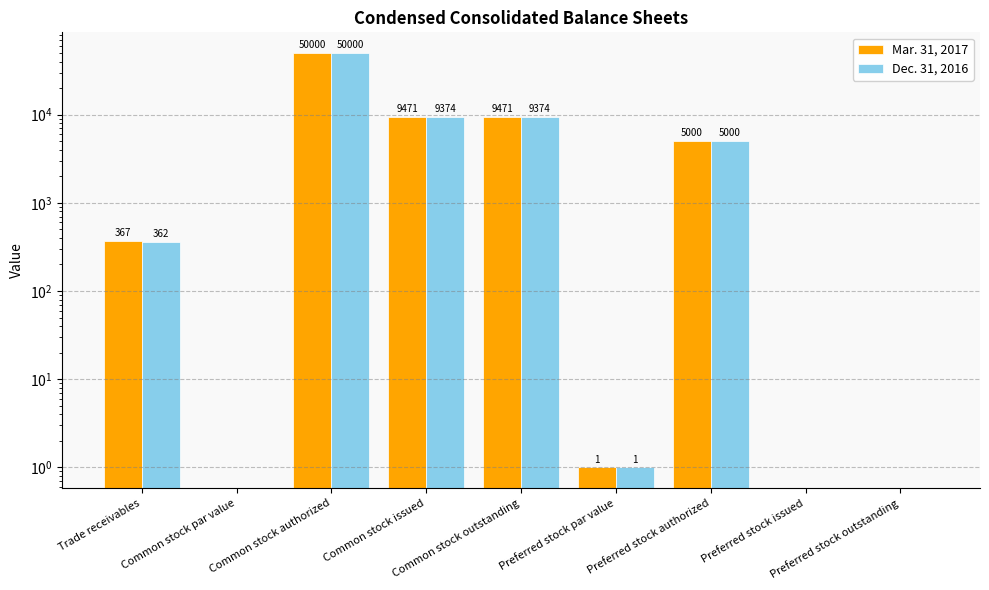

What is the sum of all Mar. 31, 2017 values?

74310